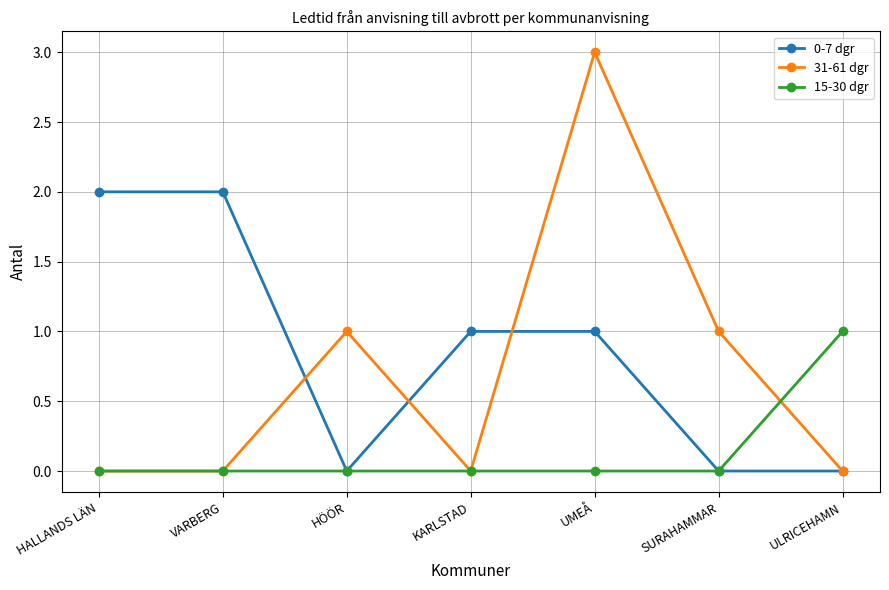

Which series has the largest total across all categories?

0-7 dgr